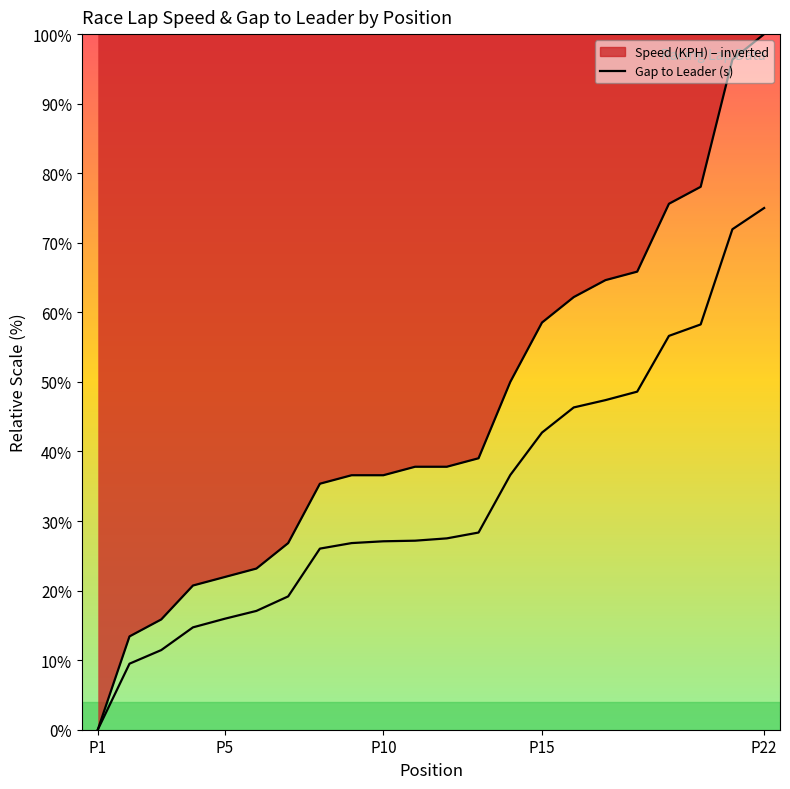

At which label does the data first exceed 27?

P10